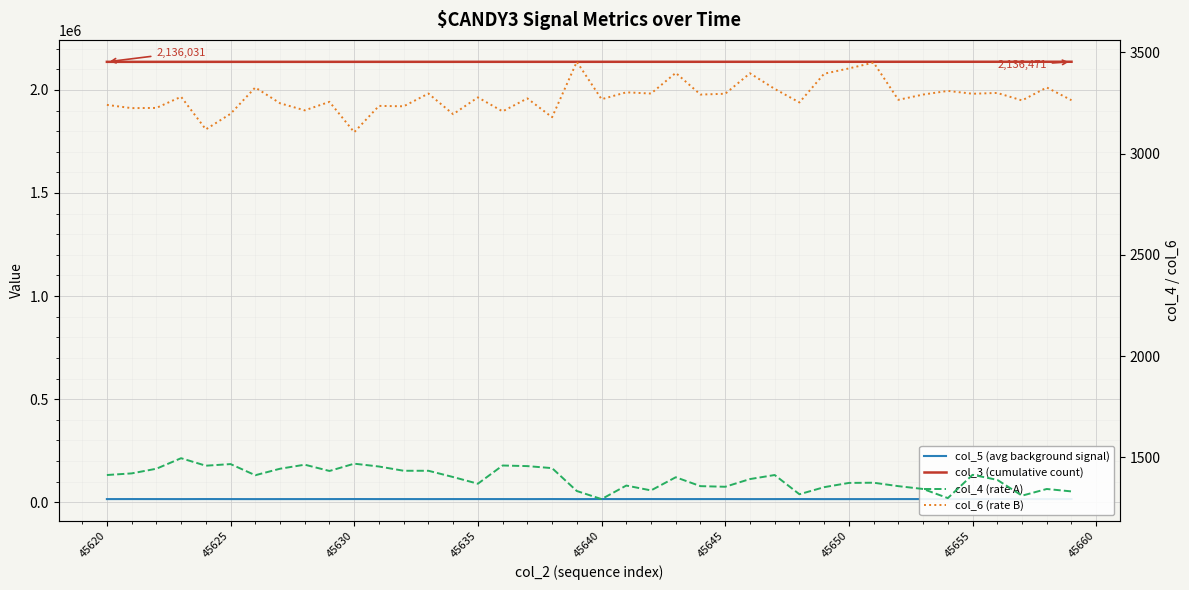

Which series has the widest spread of values?

col_3 (cumulative count)